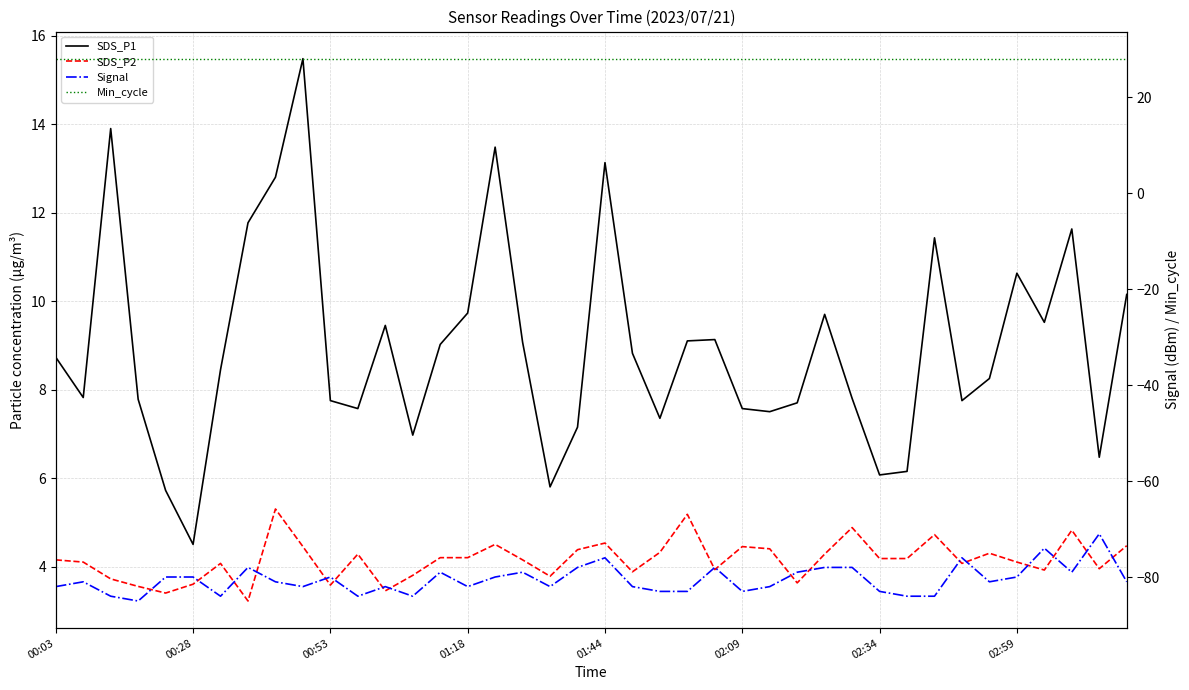

True or false: SDS_P1 and Min_cycle intersect in this chart.

False